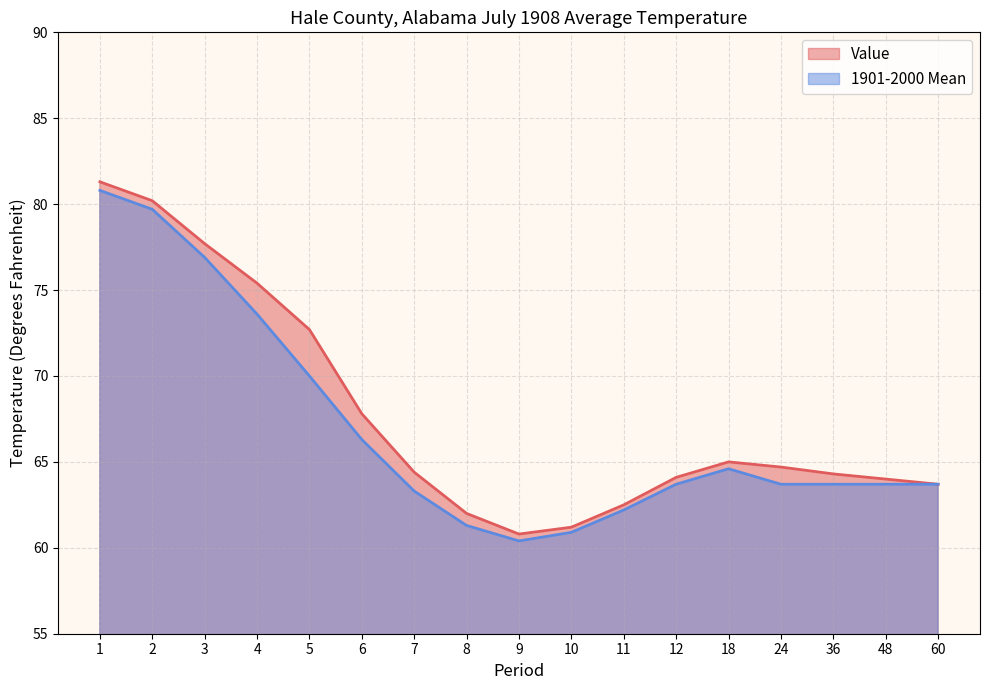

Reading left to right, extract all data points from this chart.

Value: 81.3	80.2	77.7	75.4	72.7	67.8	64.4	62.0	60.8	61.2	62.5	64.1	65.0	64.7	64.3	64.0	63.7
1901-2000 Mean: 80.8	79.7	76.9	73.6	70.0	66.3	63.3	61.3	60.4	60.9	62.2	63.7	64.6	63.7	63.7	63.7	63.7